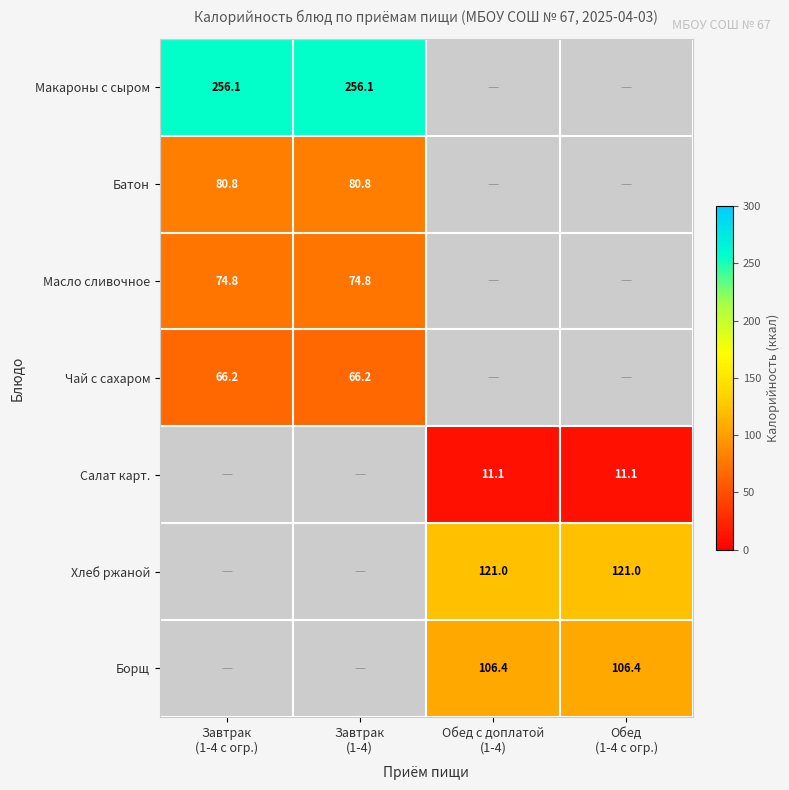

List the labels in order of Борщ value, largest first.

Обед с доплатой (1-4), Обед (1-4 с огр.), Завтрак (1-4 с огр.), Завтрак (1-4)